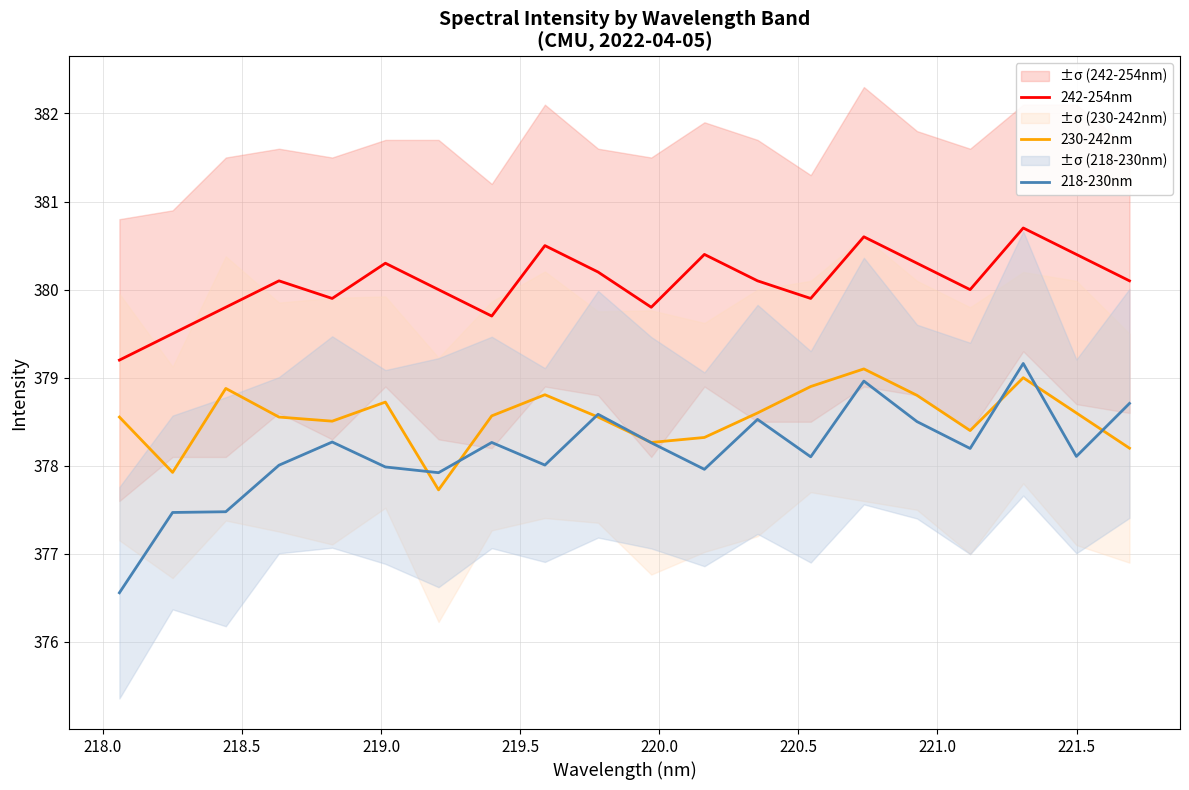

True or false: 230-242nm and 242-254nm intersect in this chart.

False